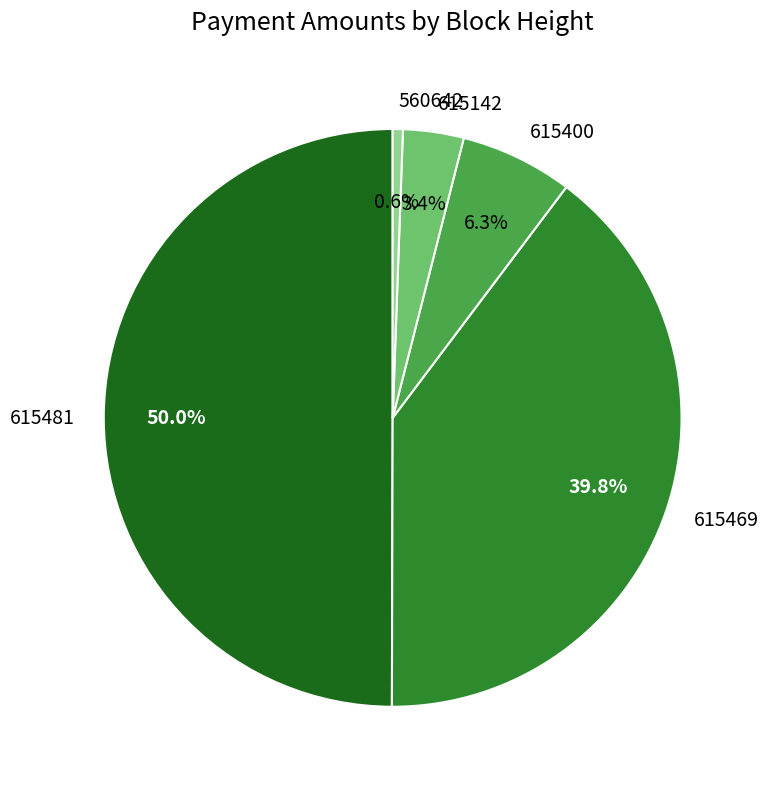

Which has a higher value, 560642 or 615469?

615469